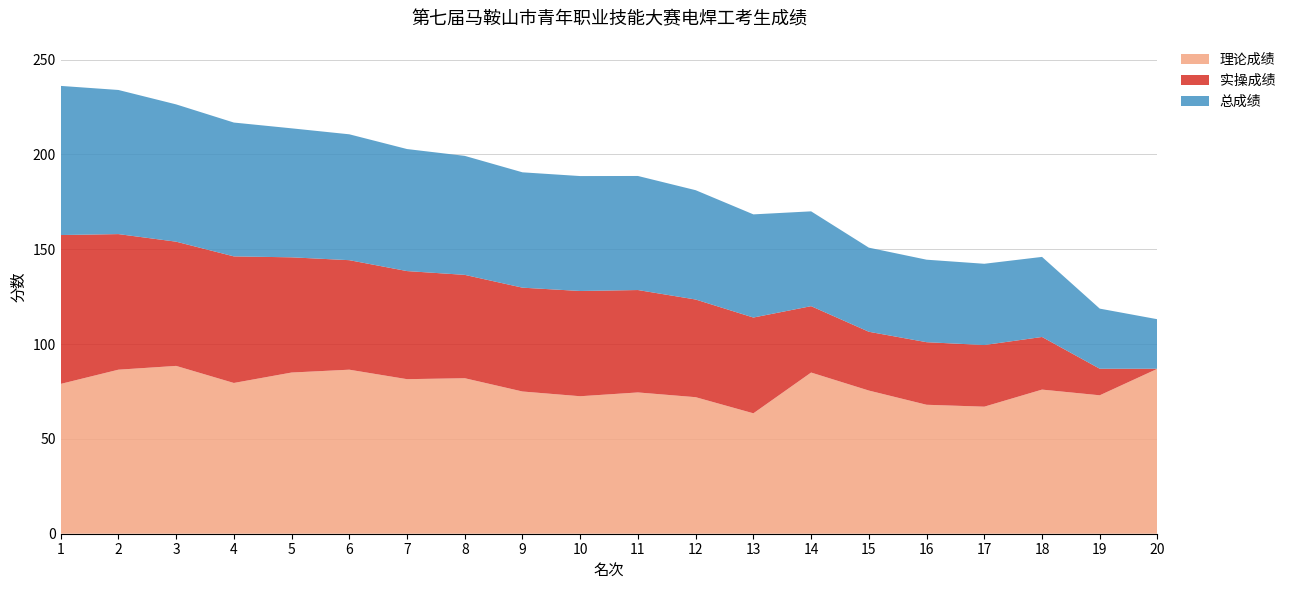

Reading left to right, transcribe all the data shown in this chart.

理论成绩: 1=79.0	2=86.5	3=88.5	4=79.5	5=85.0	6=86.5	7=81.5	8=82.0	9=75.0	10=72.5	11=74.5	12=72.0	13=63.5	14=85.0	15=75.5	16=68.0	17=67.0	18=76.0	19=73.0	20=87.0
实操成绩: 1=78.5	2=71.5	3=65.5	4=66.8	5=60.8	6=57.8	7=57.0	8=54.5	9=54.8	10=55.5	11=54.0	12=51.5	13=50.5	14=35.0	15=31.0	16=33.0	17=32.5	18=27.8	19=14.0	20=0.0
总成绩: 1=78.7	2=76.0	3=72.4	4=70.6	5=68.0	6=66.4	7=64.3	8=62.8	9=60.8	10=60.6	11=60.1	12=57.6	13=54.4	14=50.0	15=44.4	16=43.5	17=42.9	18=42.2	19=31.7	20=26.1